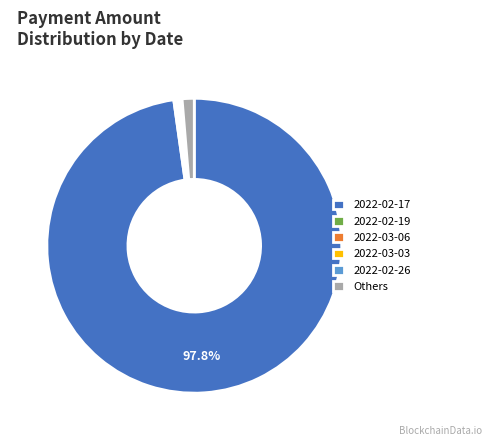

To the nearest percent, what is the difference between the largest and smallest slice percentages?

98%